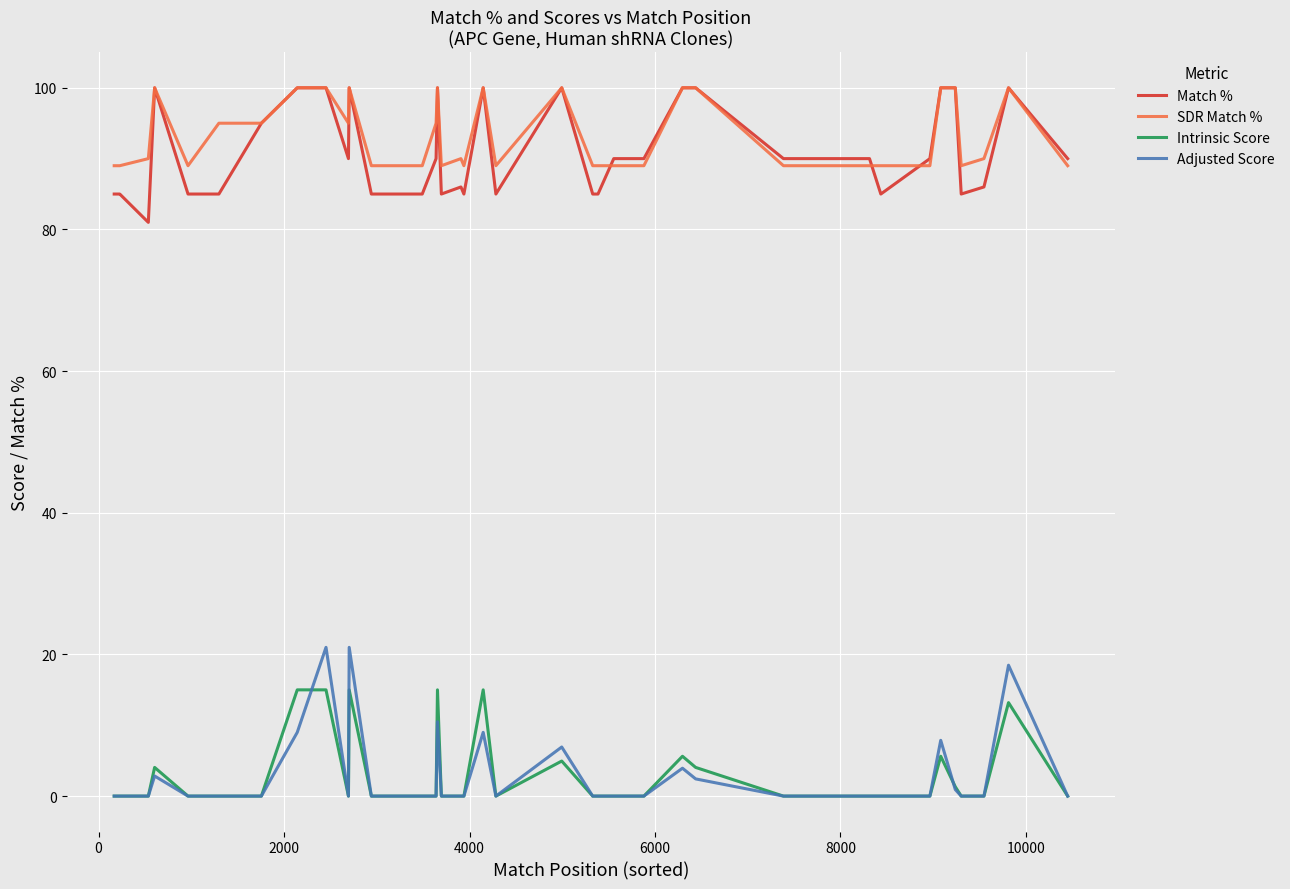

At how many categories does at least one series exceed 93?

17